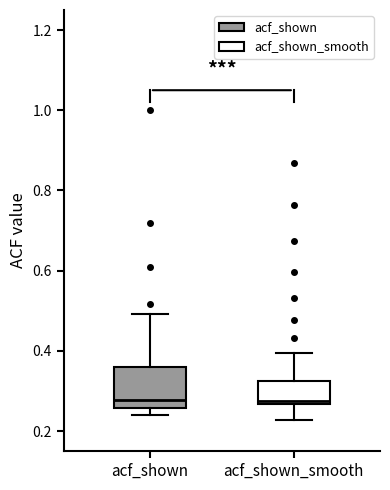

Comparing the boxes themselves (not the whiskers), which one is the tallest?

acf_shown